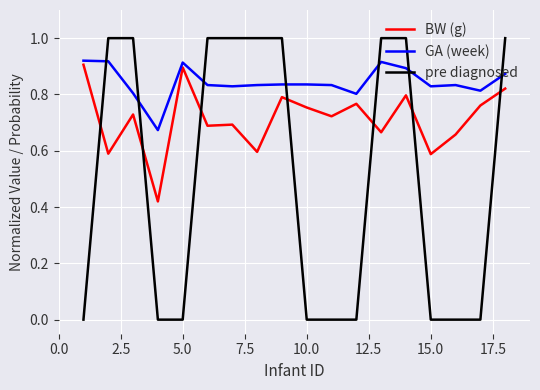

What are all the series names shown in the legend?

BW (g), GA (week), pre diagnosed